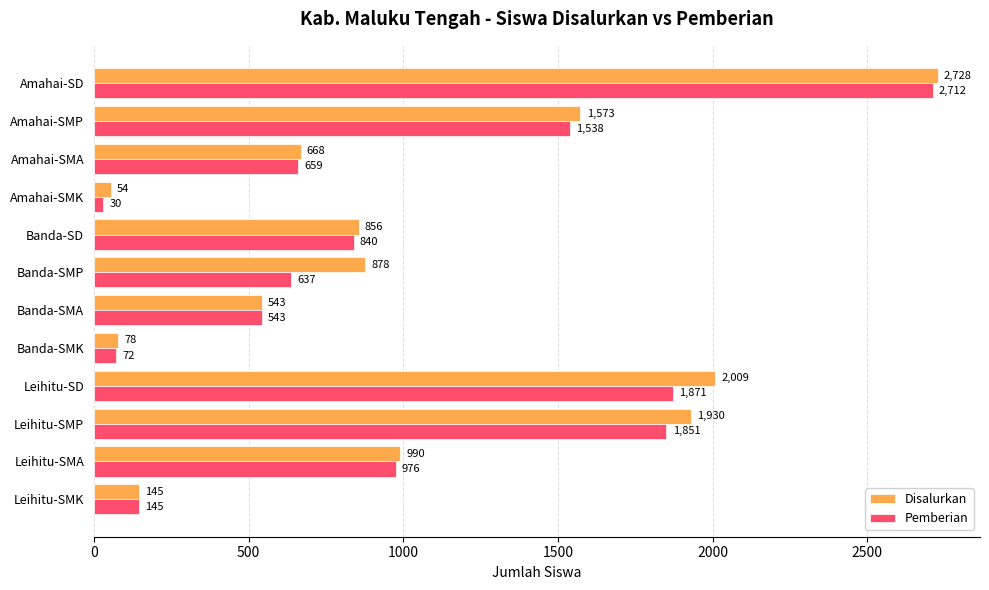

Is it true that Pemberian equals 566 at Amahai-SMP?

False